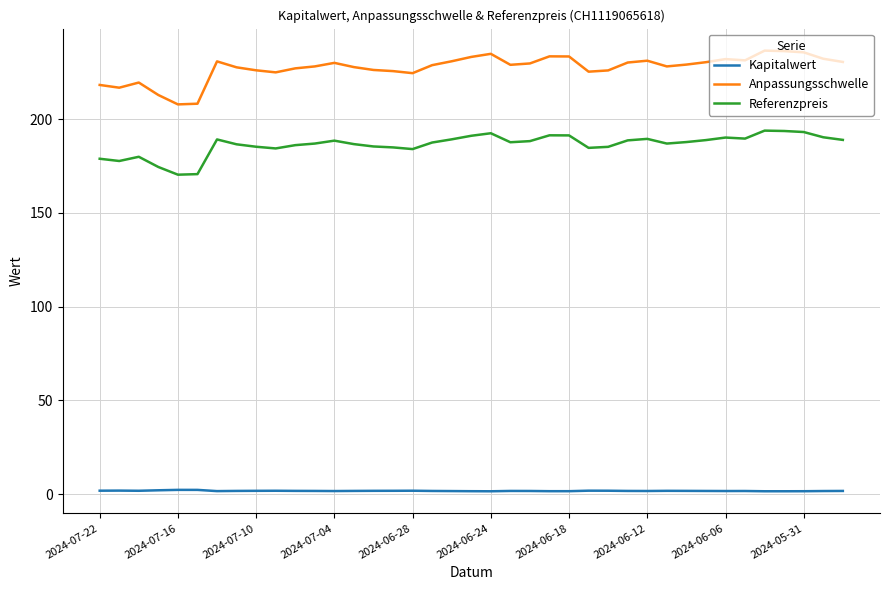

What is the maximum value for Referenzpreis?

193.9